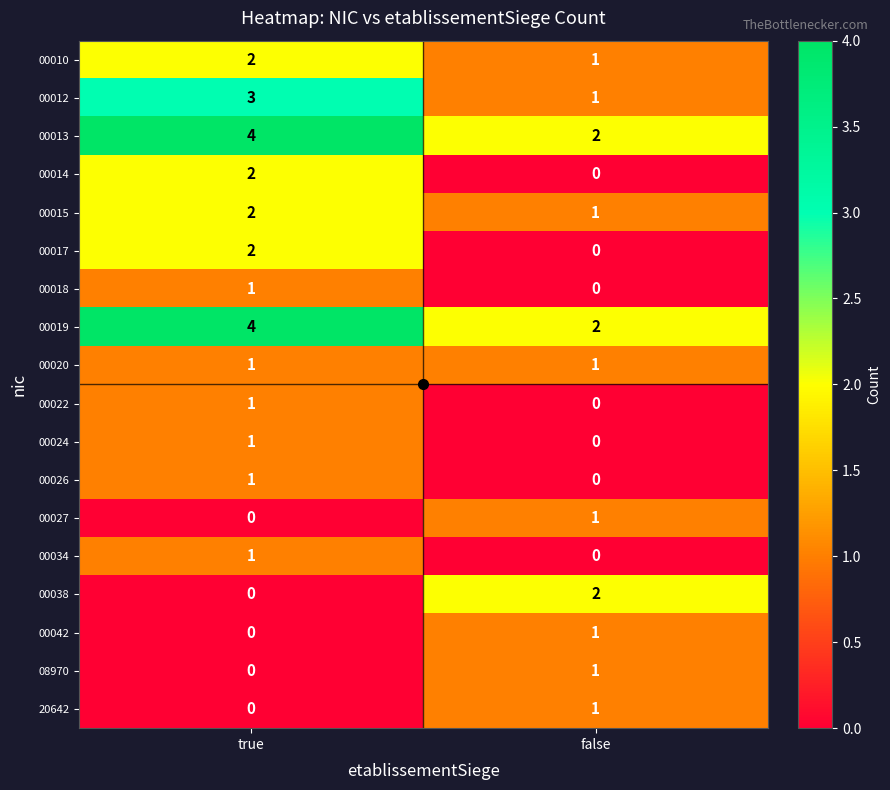

What is the total value across all series at true?

25